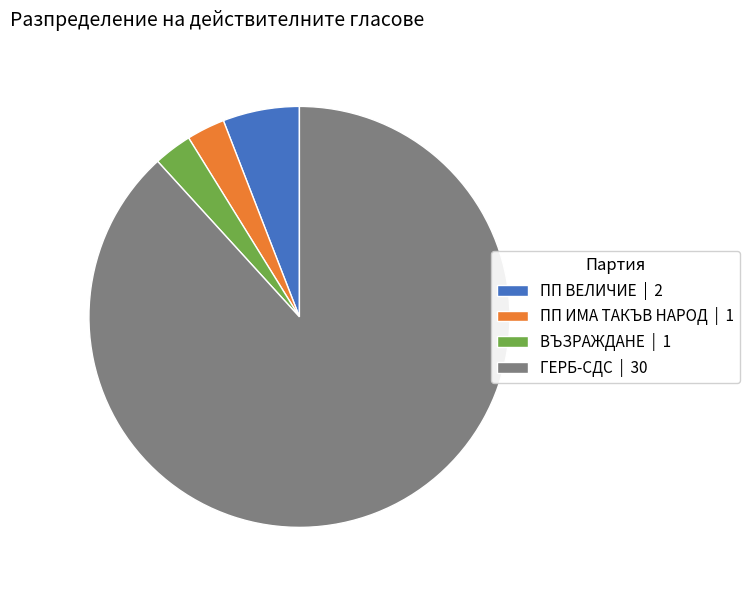

Is there a majority slice in this chart?

Yes